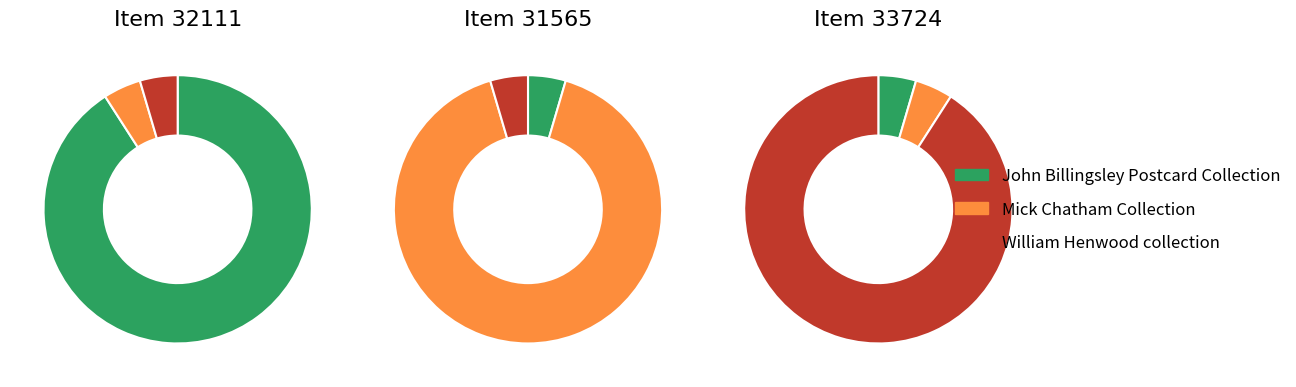

Which slice represents more than half of the pie?

32111